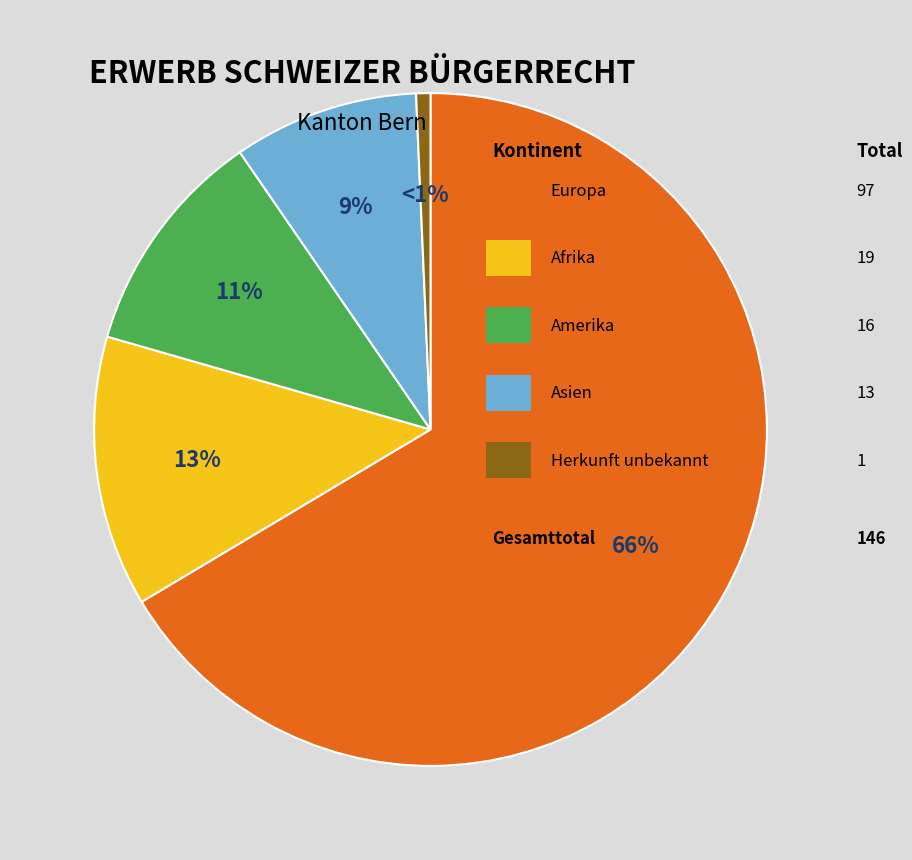

Is there any slice that represents more than half of the pie?

Yes